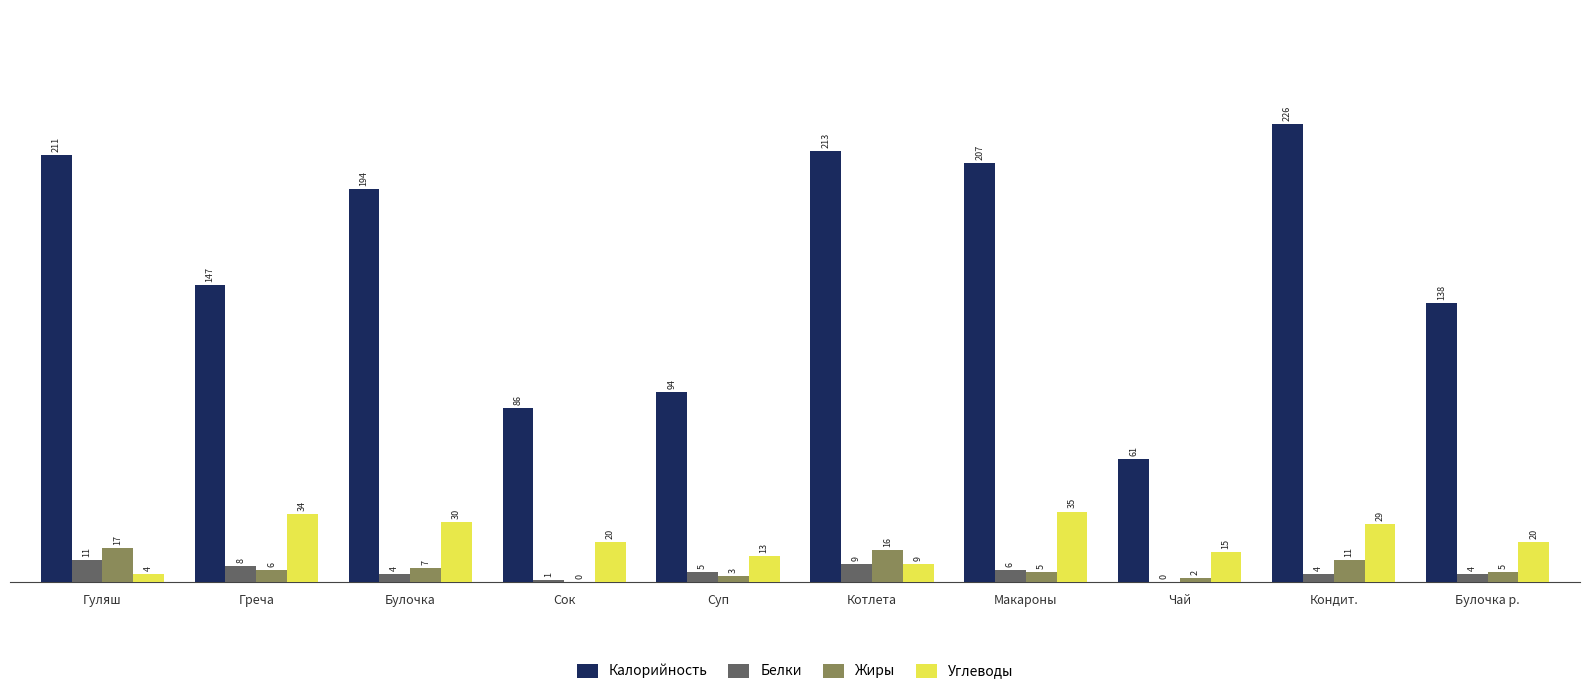

Is the value of Белки at Макароны greater than the value of Углеводы at Сок?

No